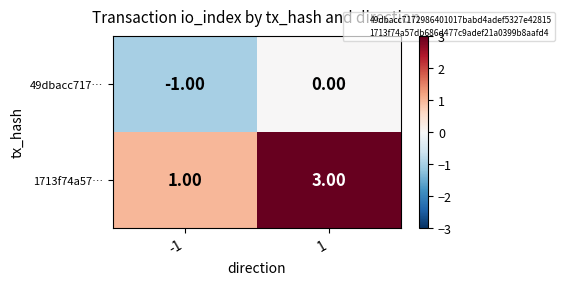

Which series changed the most between -1 and 1?

1713f74a57…